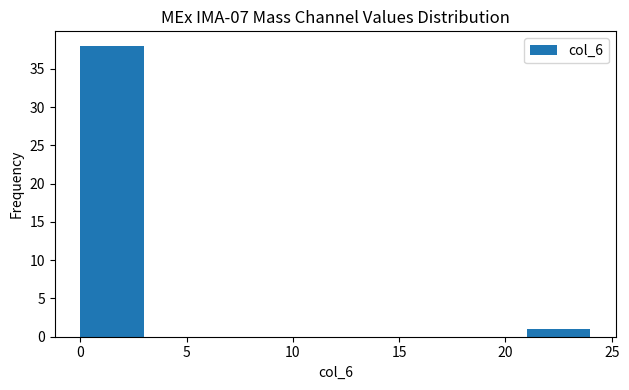

Reading left to right, list every bar in this chart as the range it spans on the x-axis followed by its height. The values are not printed on the chart, so give them approximately, as read against the axis.

0 to 3: 38
3 to 6: 0
6 to 9: 0
9 to 12: 0
12 to 15: 0
15 to 18: 0
18 to 21: 0
21 to 24: 1